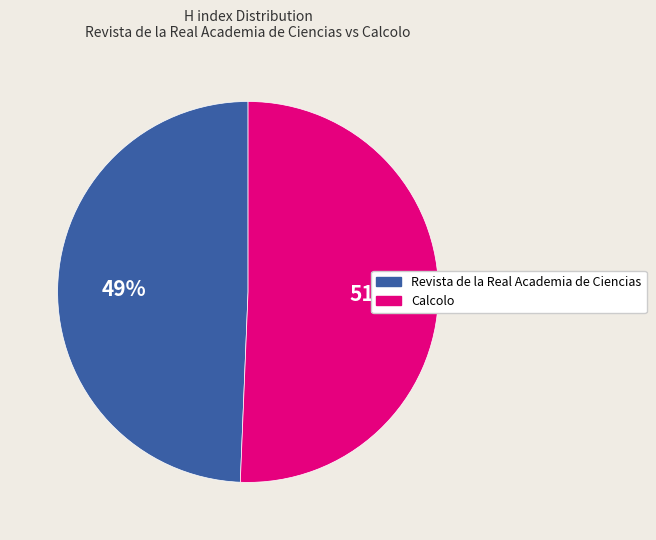

To the nearest percent, what is the average slice percentage?

50%